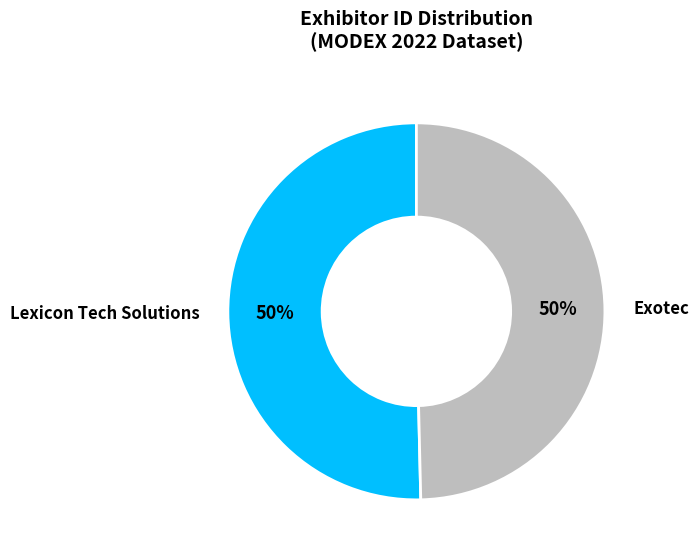

What is the ratio of the value at Exotec to the value at Lexicon Tech Solutions?

1.0